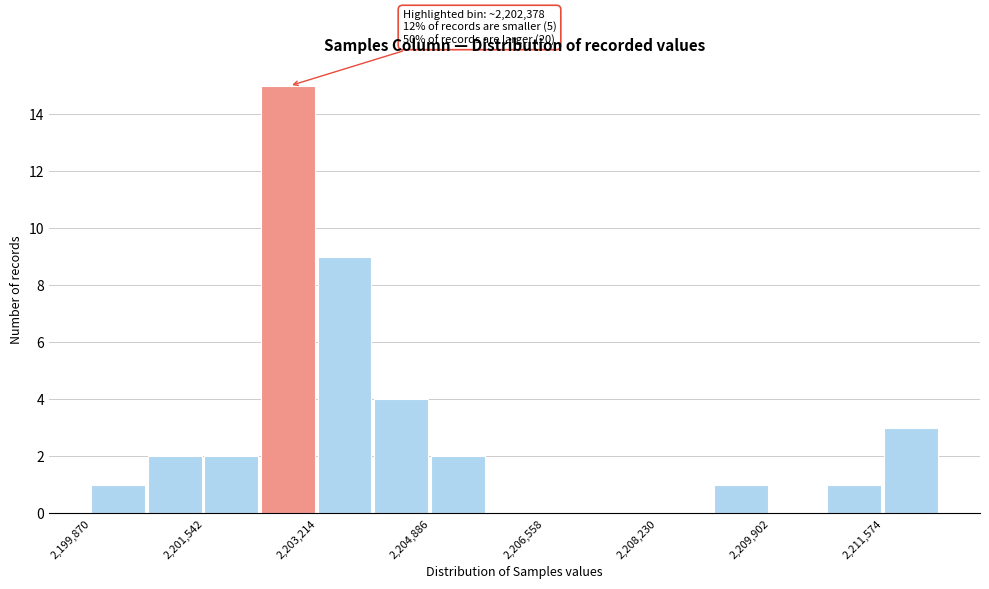

Which range on the x-axis has the tallest bar?

2202400 to 2203200